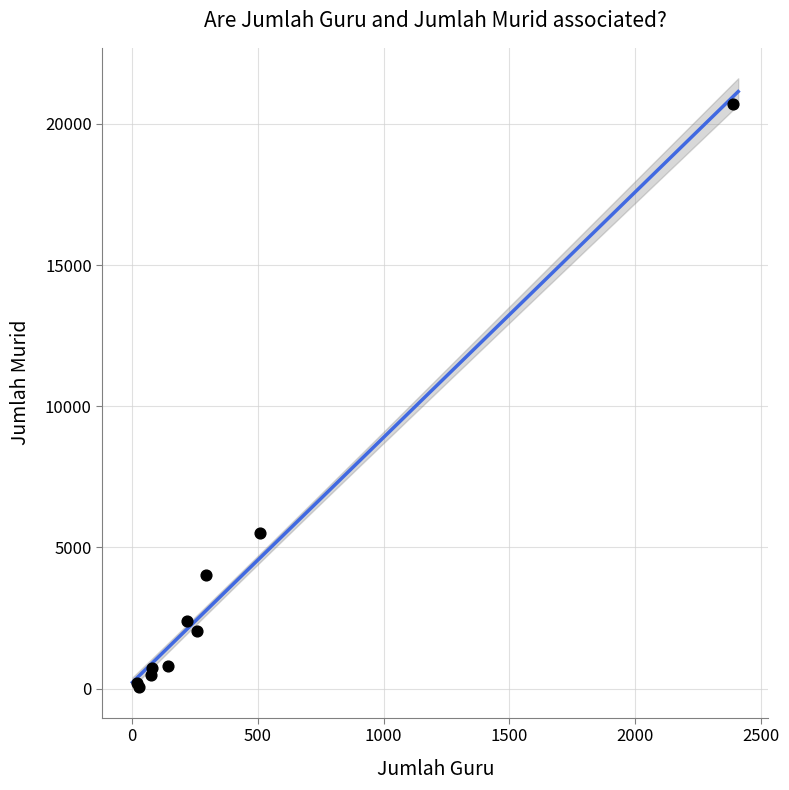

What Y value in the scatter plot is closest to 10389?

5498